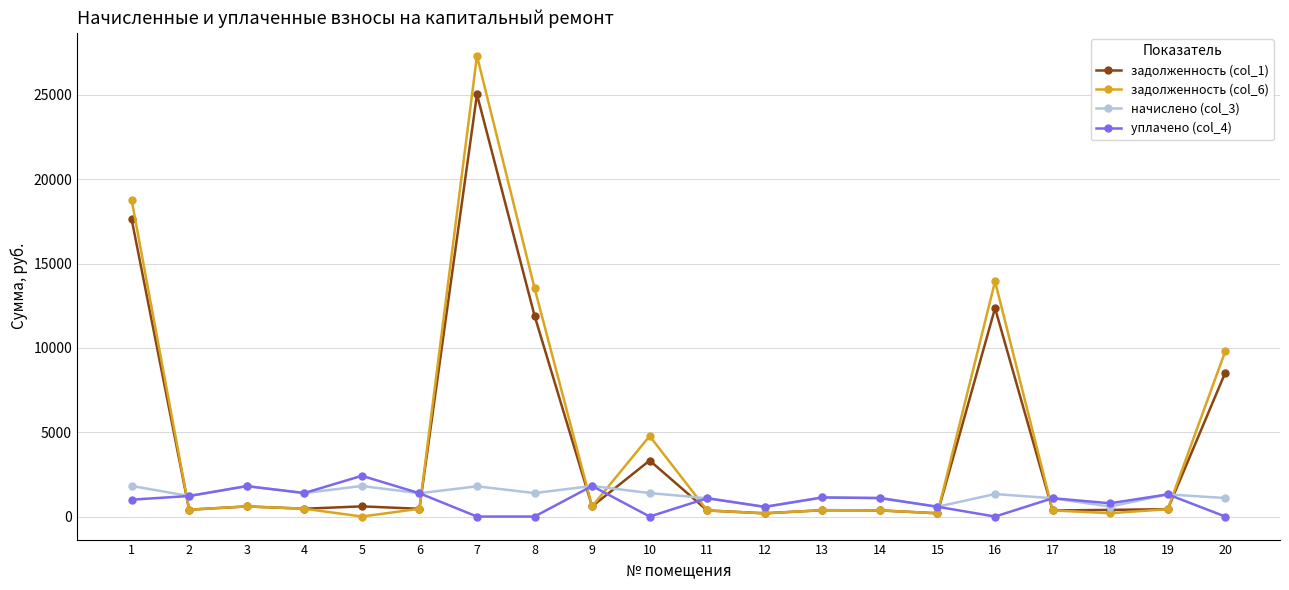

True or false: задолженность (col_1) has more than 2 points higher than both neighbors.

True